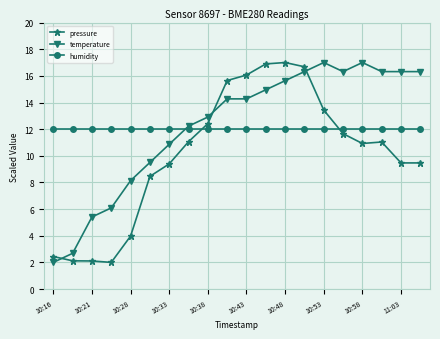

What is the sum of all humidity values?

240.0